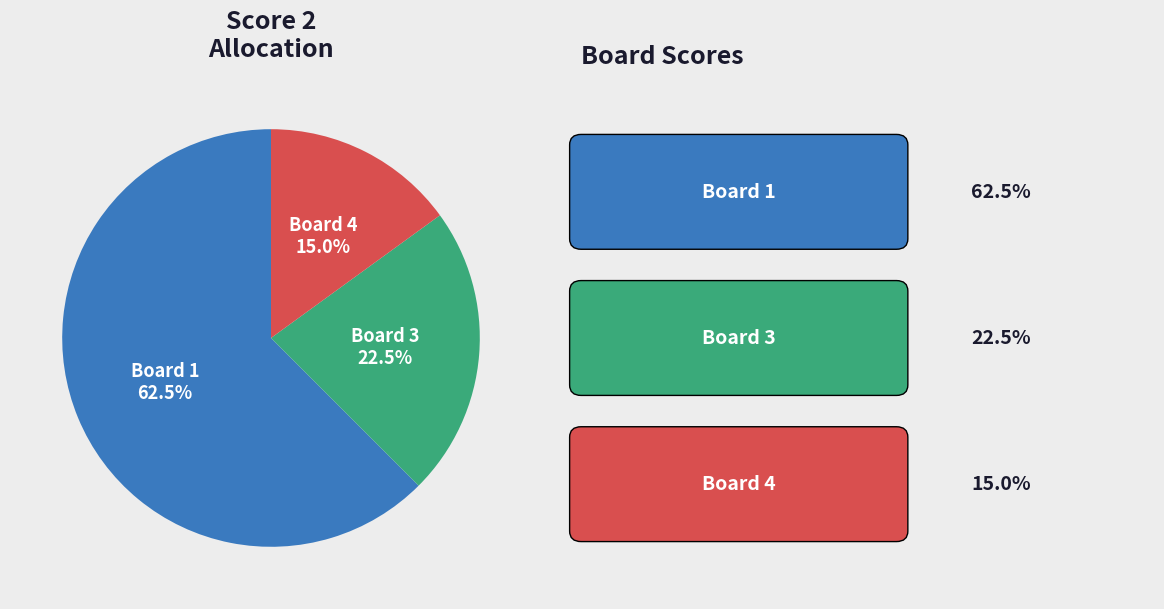

What is the largest slice in the pie chart?

Board 1